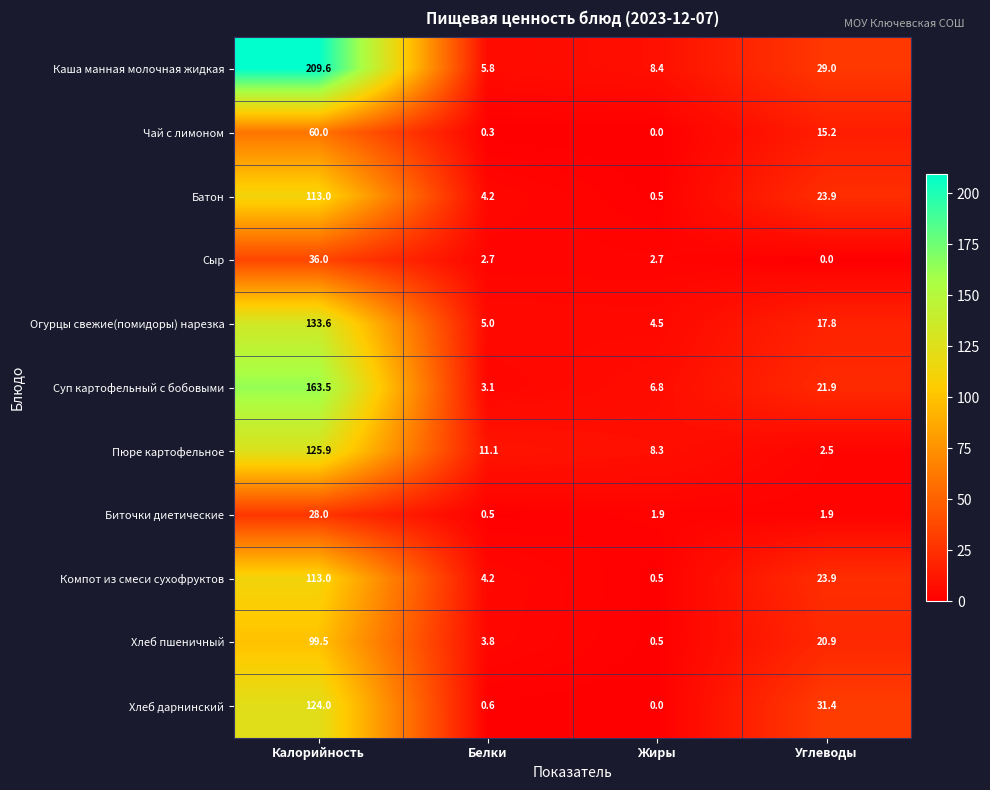

At which label is Хлеб пшеничный closest to 50?

Углеводы